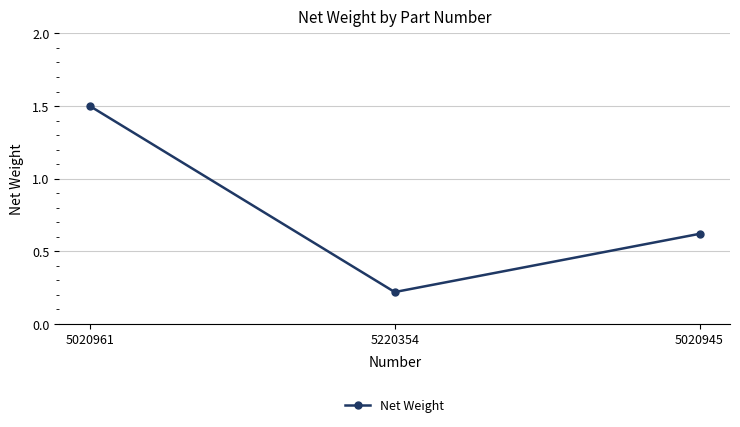

Between 5220354 and 5020945, which is larger?

5020945